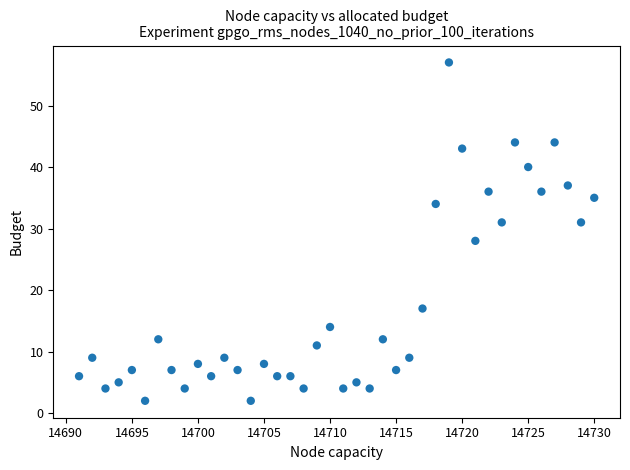

What Y value in the scatter plot is closest to 29?

28